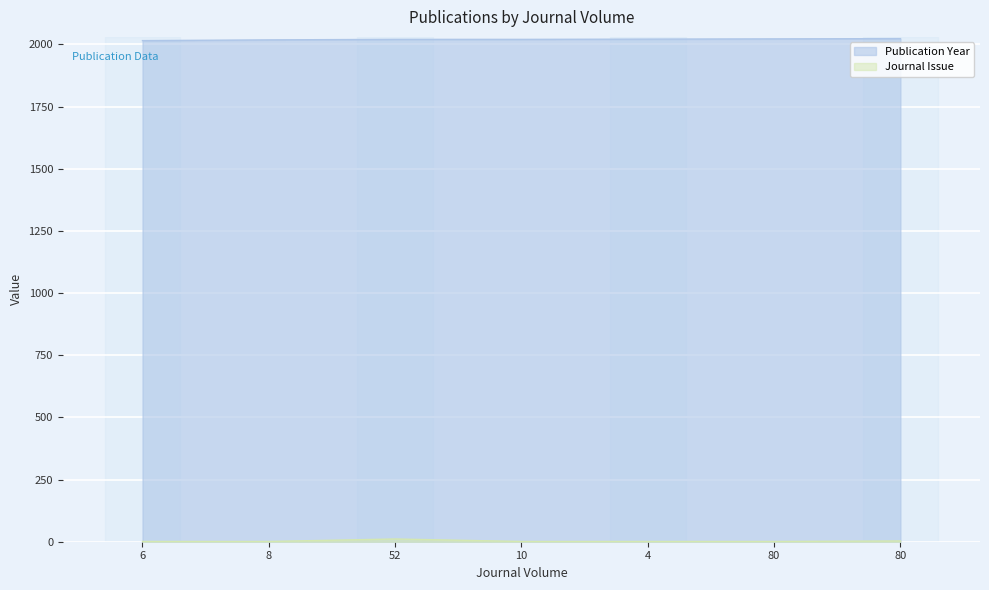

Where does the Publication Year series first go above 2020?

4